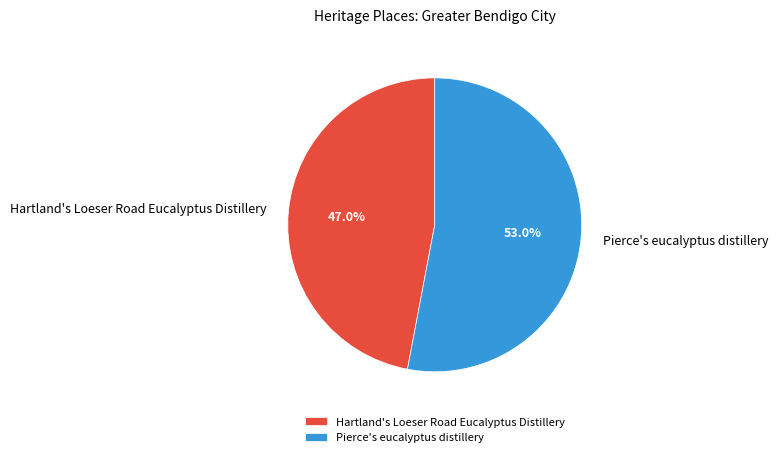

Between Hartland's Loeser Road Eucalyptus Distillery and Pierce's eucalyptus distillery, which is larger?

Pierce's eucalyptus distillery